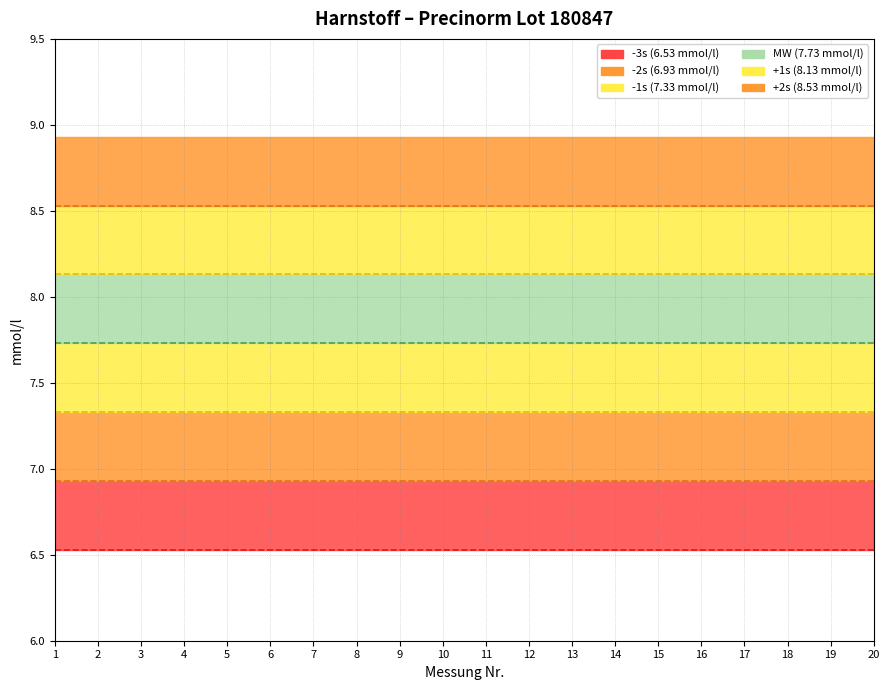

What are all the series names shown in the legend?

-3s, -2s, -1s, MW, +1s, +2s